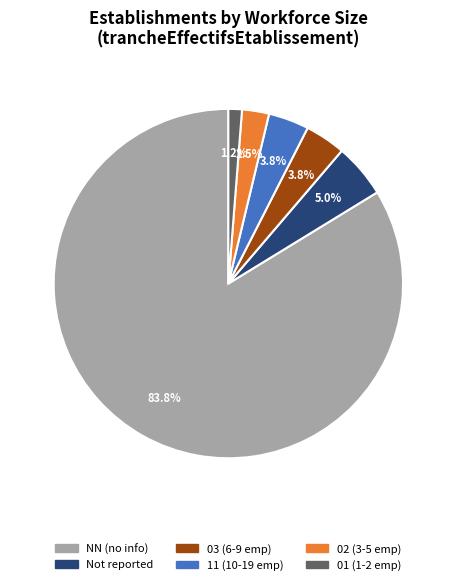

Between 11 (10-19 emp) and 01 (1-2 emp), which is larger?

11 (10-19 emp)